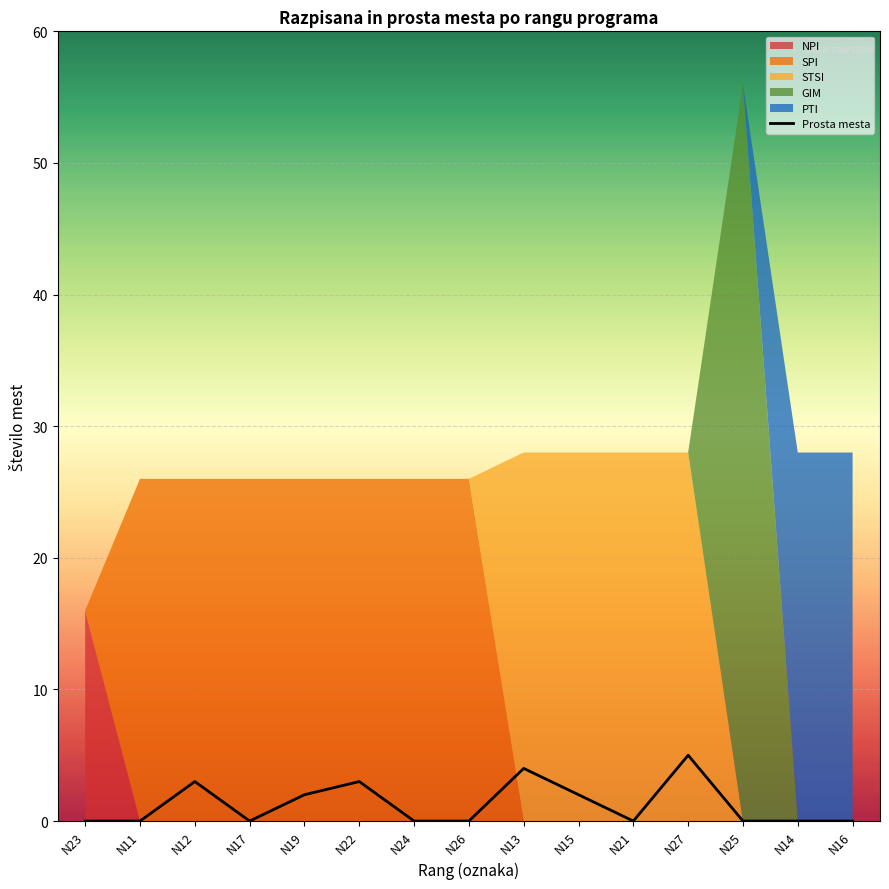

Rank the categories by value from lowest to highest.

N23, N11, N17, N24, N26, N21, N25, N14, N16, N19, N15, N12, N22, N13, N27